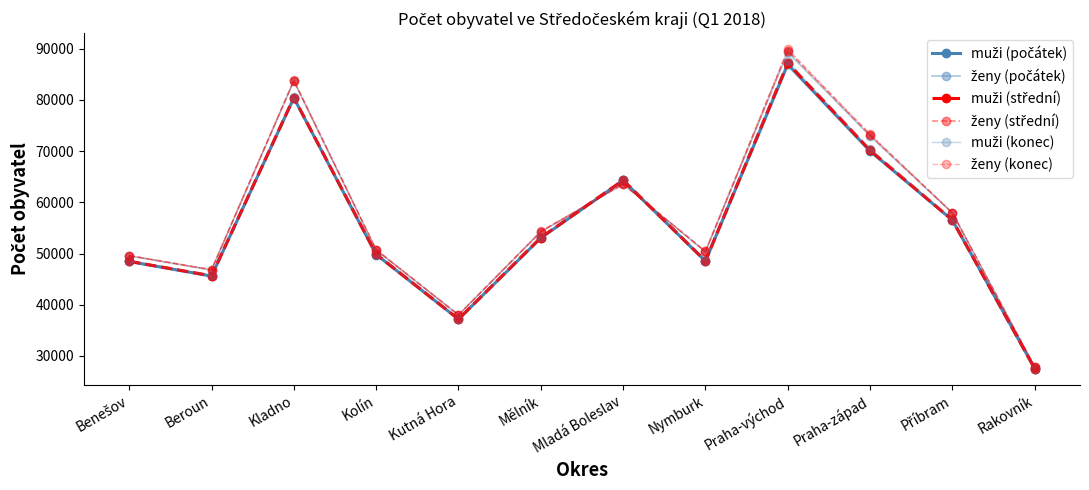

What is the label of the 1st point from the left?

Benešov